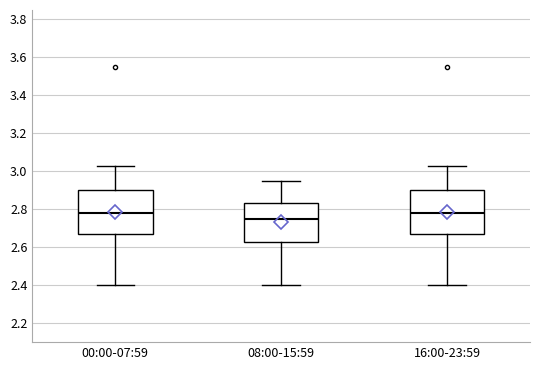

Reading left to right, transcribe this box plot: for each box, give where its median line is, the range the box spans, and where its two whiskers end, as read against the y-axis. The values are not printed on the chart, so give them approximately, as read against the axis.

00:00-07:59: median 2.78, box 2.68 to 2.90, whiskers 2.40 to 3.04
08:00-15:59: median 2.76, box 2.64 to 2.84, whiskers 2.40 to 2.96
16:00-23:59: median 2.78, box 2.68 to 2.90, whiskers 2.40 to 3.04